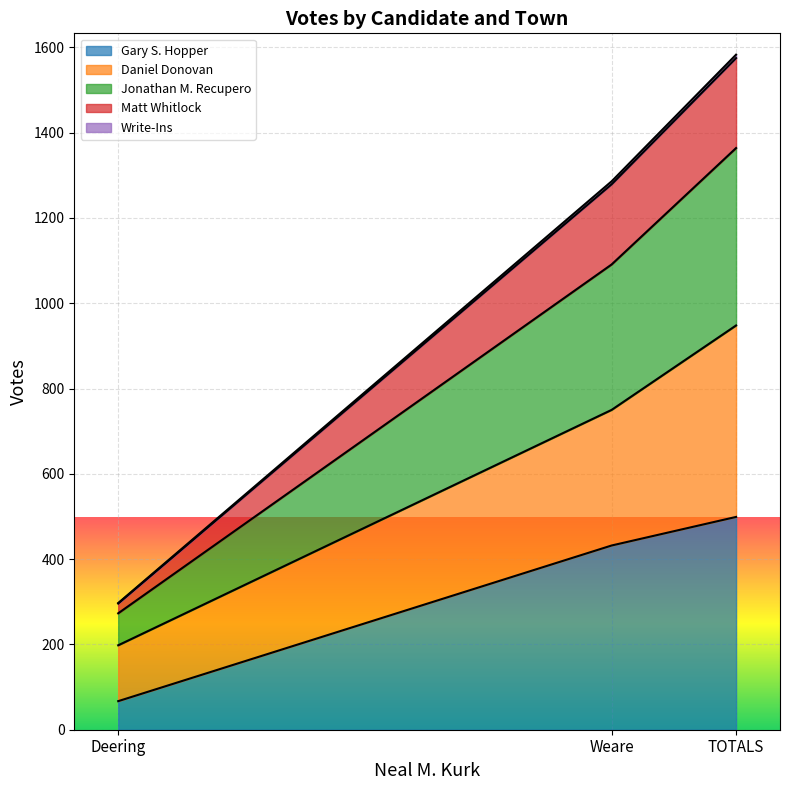

Does the chart display data point markers on the line(s)?

No